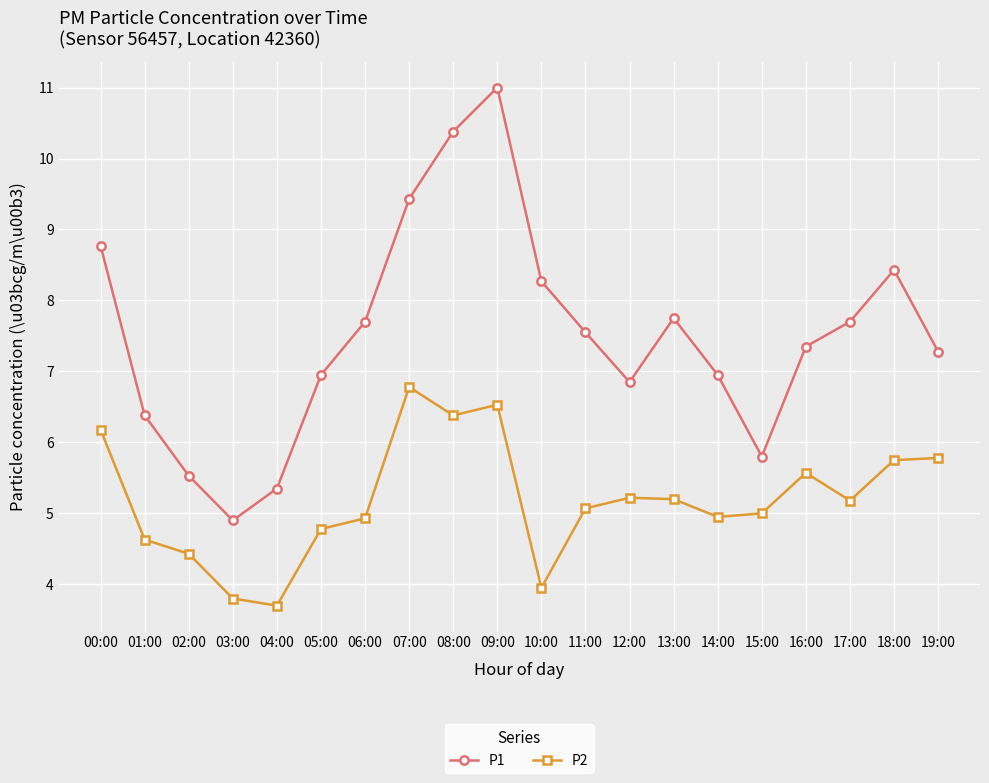

What is the value of the P2 point at the 19th from the left?

5.8